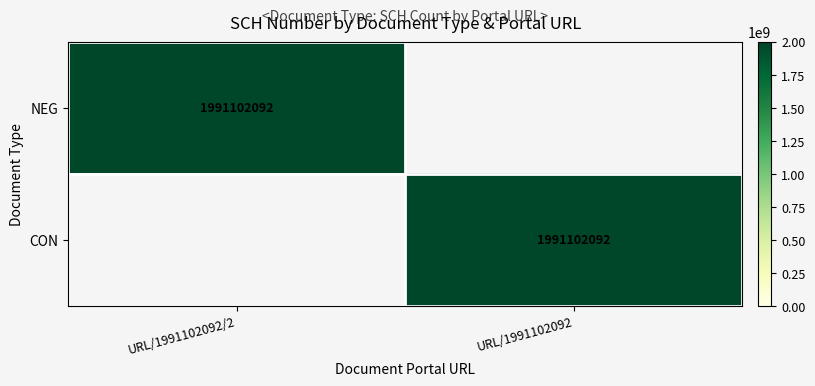

Is it true that CON equals 1991102092 at URL/1991102092?

True